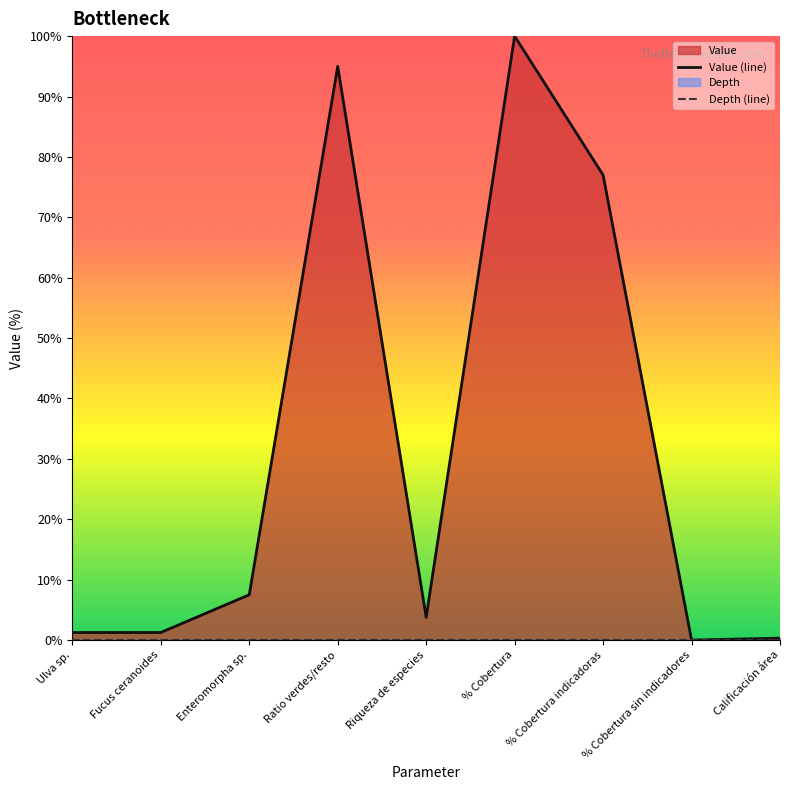

How many values are above zero?

8